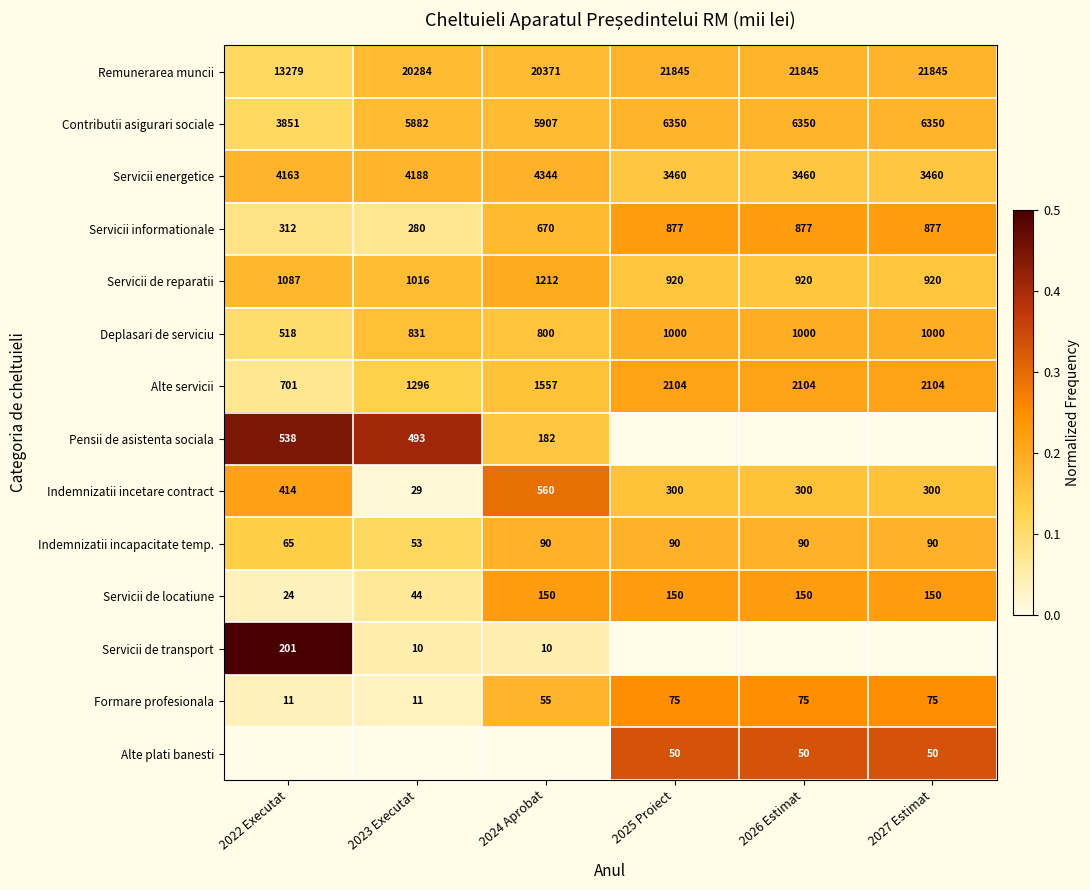

At how many categories does at least one series exceed 0?

6